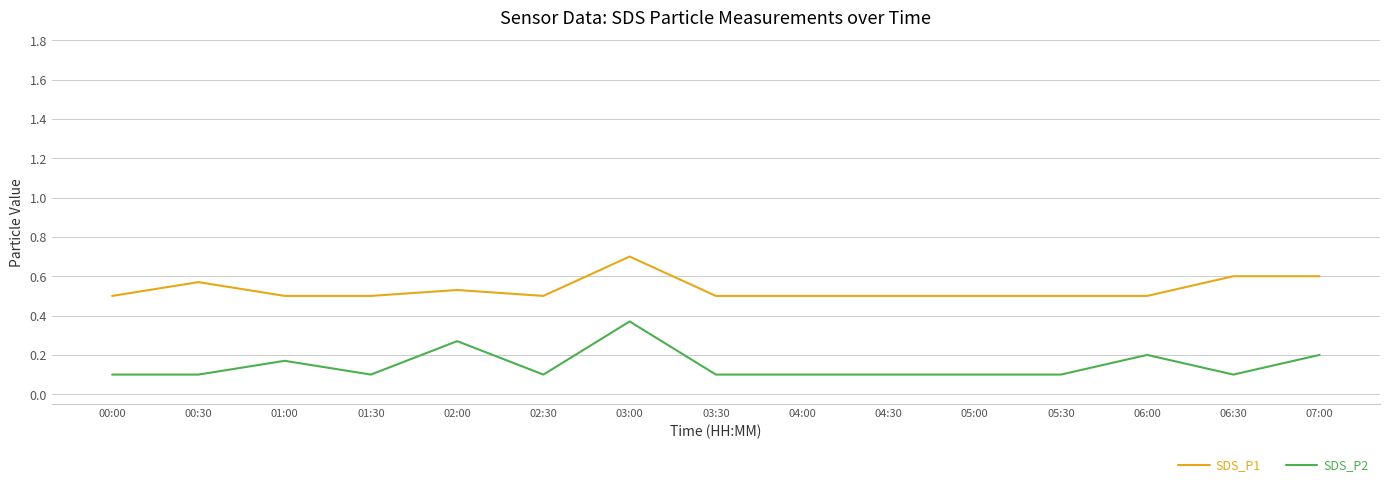

Which series has the widest spread of values?

SDS_P2